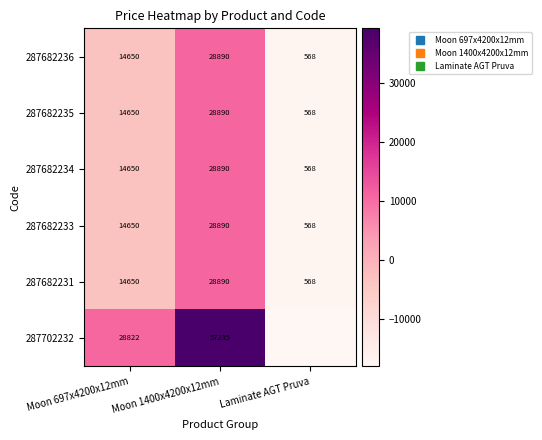

What is the difference between the 287682235 values at Laminate AGT Pruva and Moon 697x4200x12mm?

14081.9